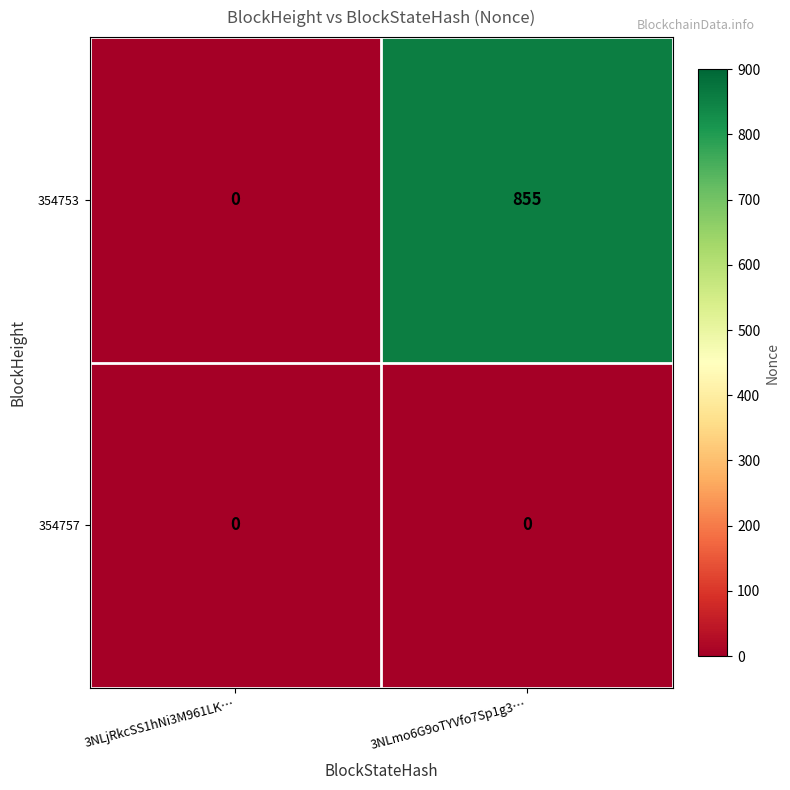

Which series changed the most between 3NLjRkcSS1hNi3M961LK… and 3NLmo6G9oTYVfo7Sp1g3…?

354753